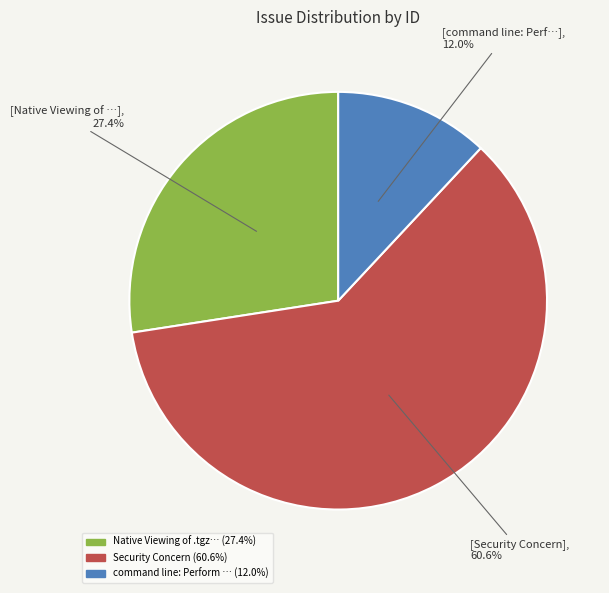

To the nearest percent, what is the average slice percentage?

33%